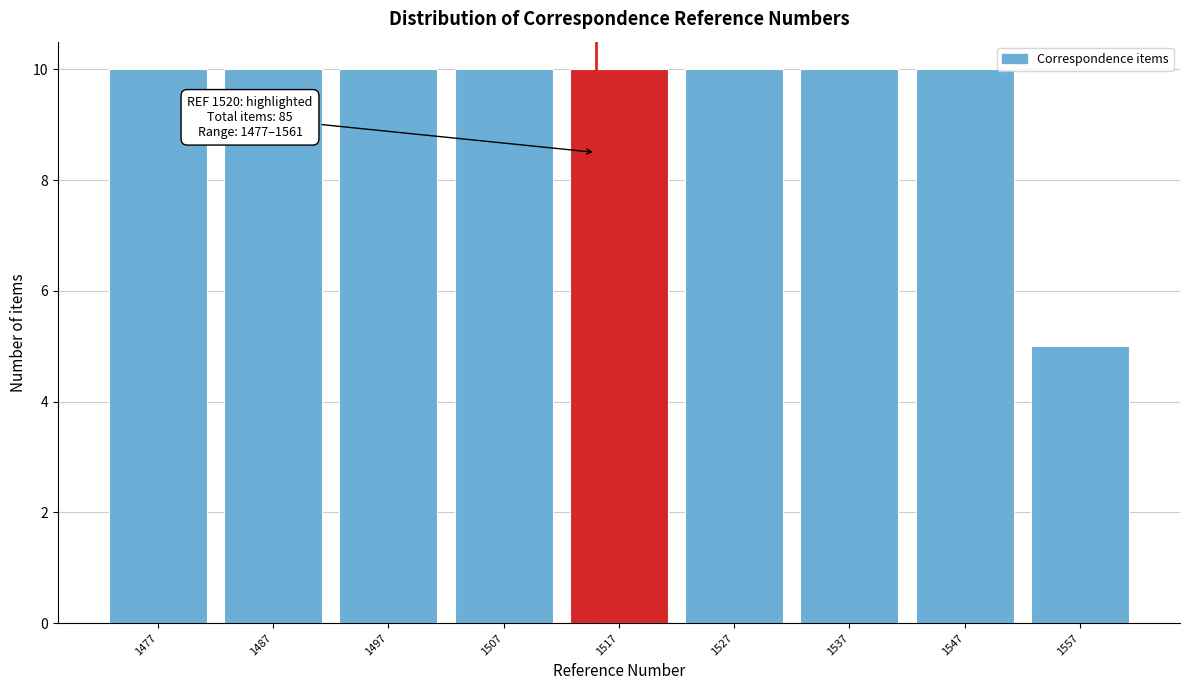

Reading left to right, extract all data points from this chart.

1477=10	1487=10	1497=10	1507=10	1517=10	1527=10	1537=10	1547=10	1557=5